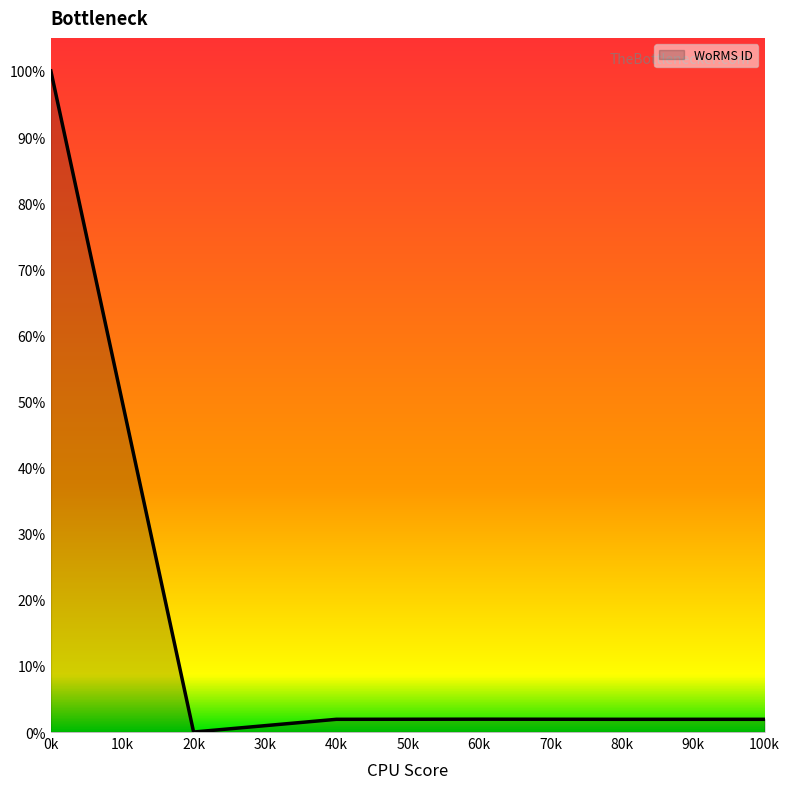

Which label corresponds to the largest value in the chart?

0k